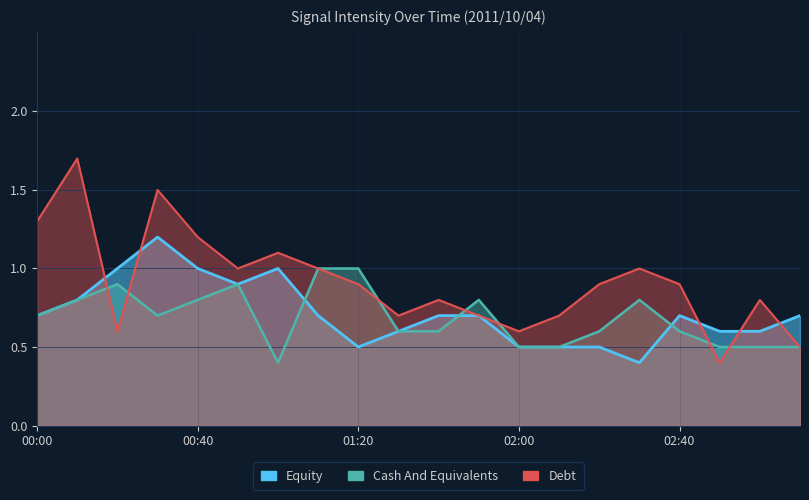

What is the label of the 8th point from the left?

01:10